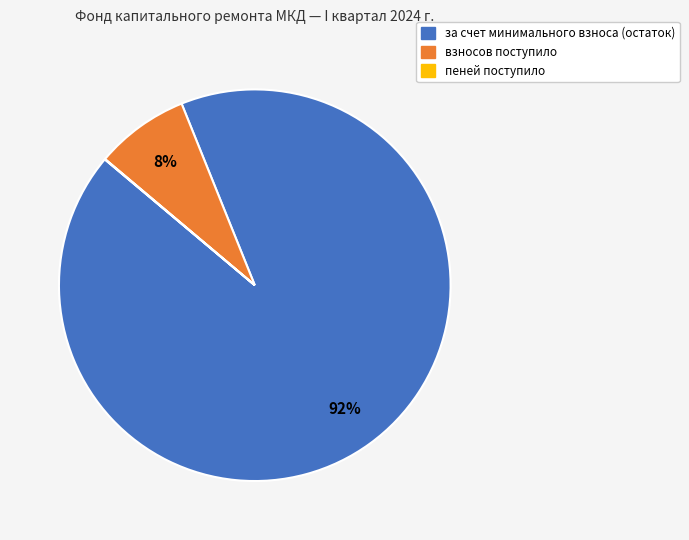

To the nearest percent, what portion does за счет минимального взноса (остаток) represent?

92%